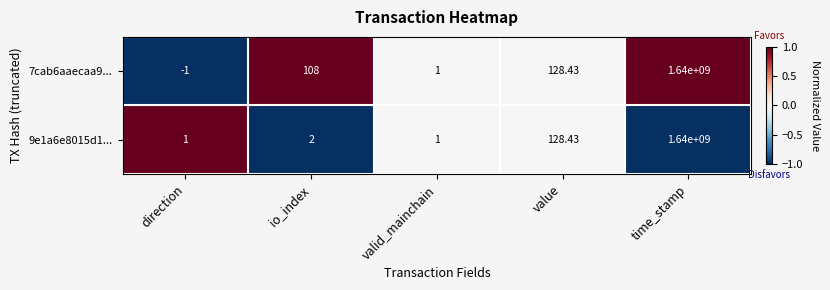

List the labels in order of 7cab6aaecaa9... value, largest first.

time_stamp, value, io_index, valid_mainchain, direction